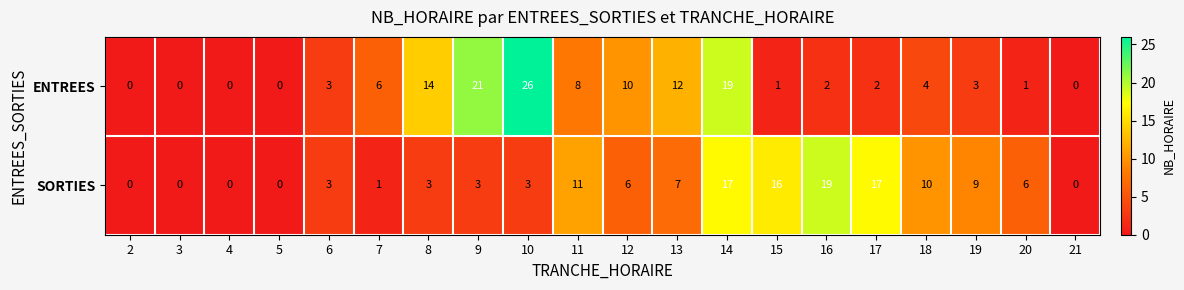

At which category is the sum across all series the highest?

14